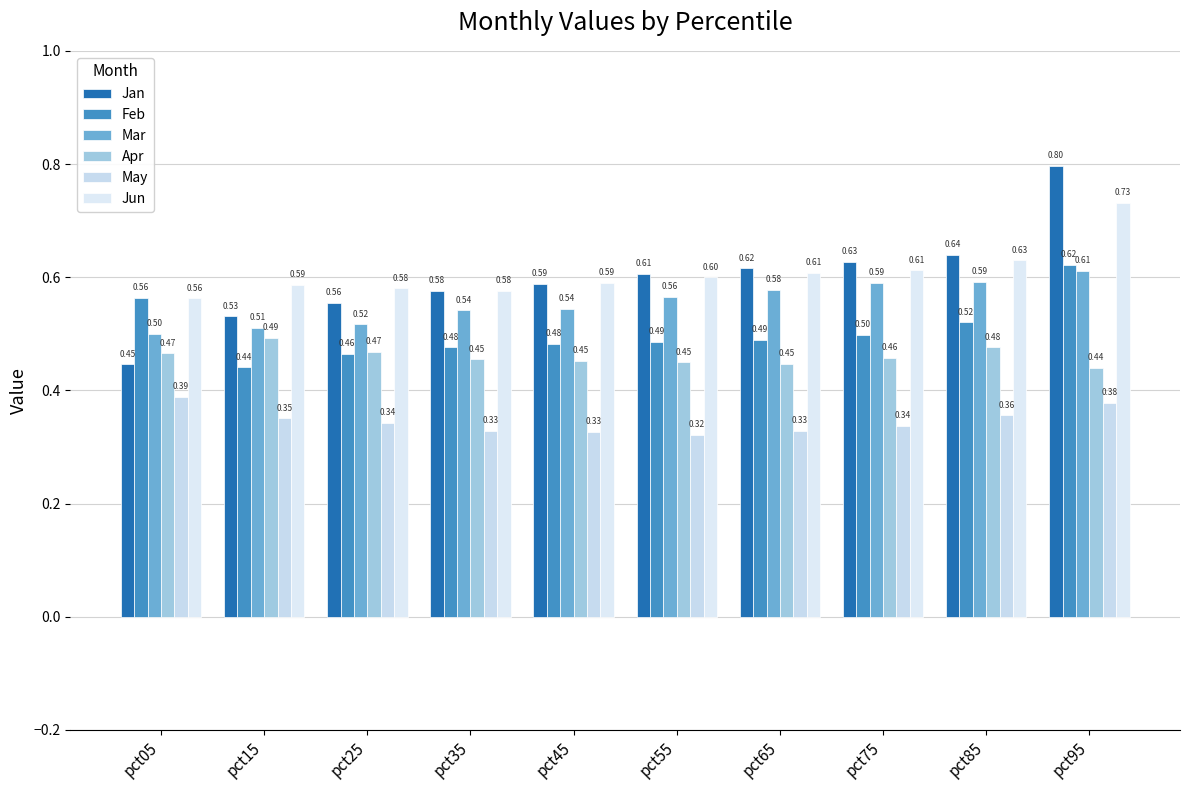

Is it true that Jun equals 0.6 at pct35?

True